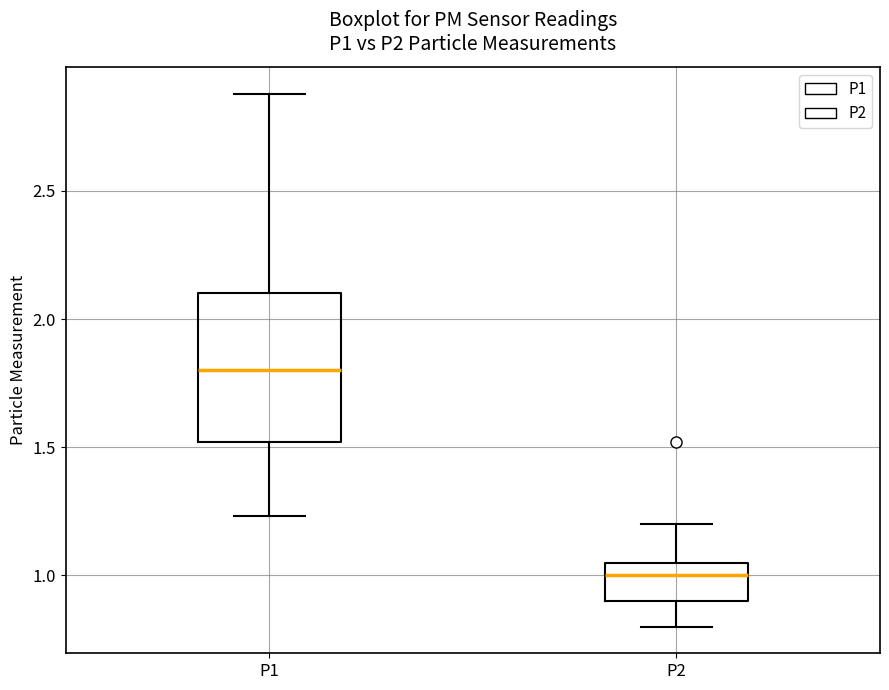

Comparing the boxes themselves (not the whiskers), which one is the tallest?

P1